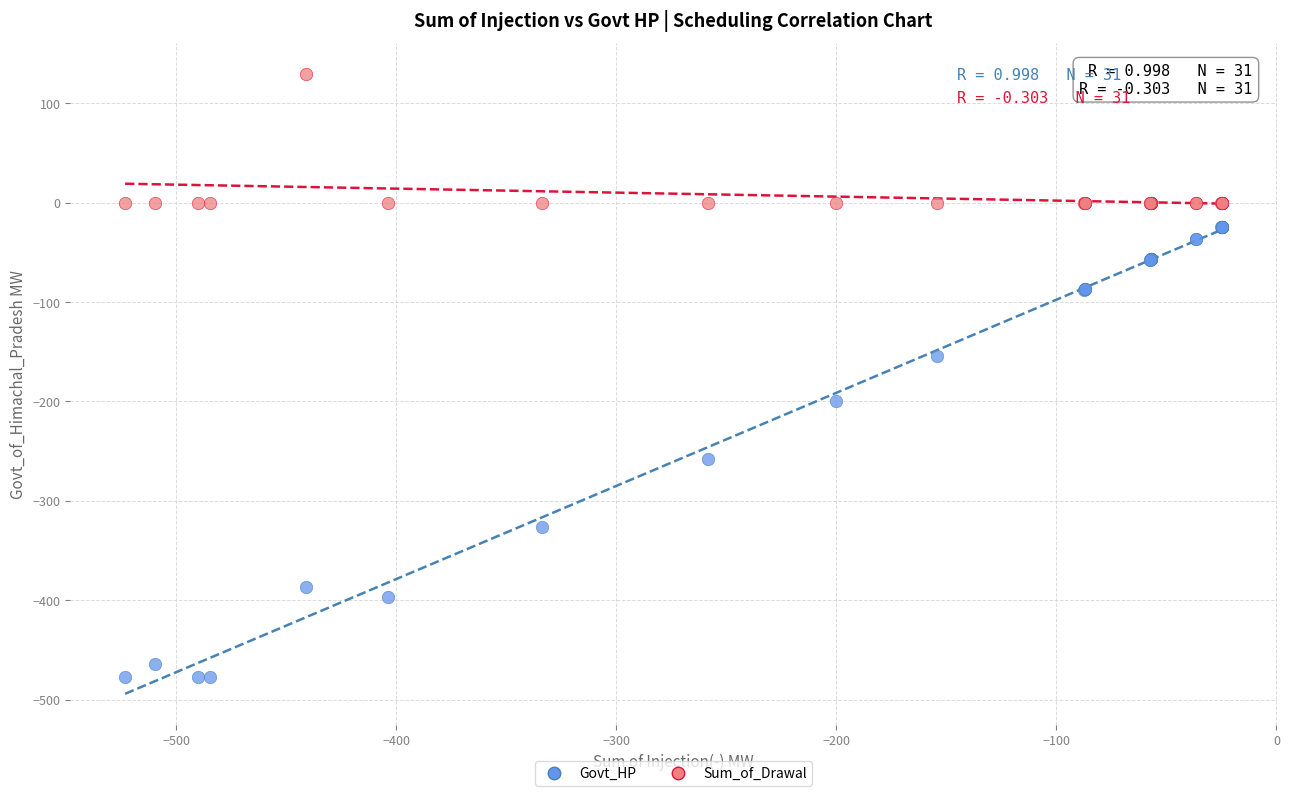

Which series contains the lowest Y value?

Govt_HP